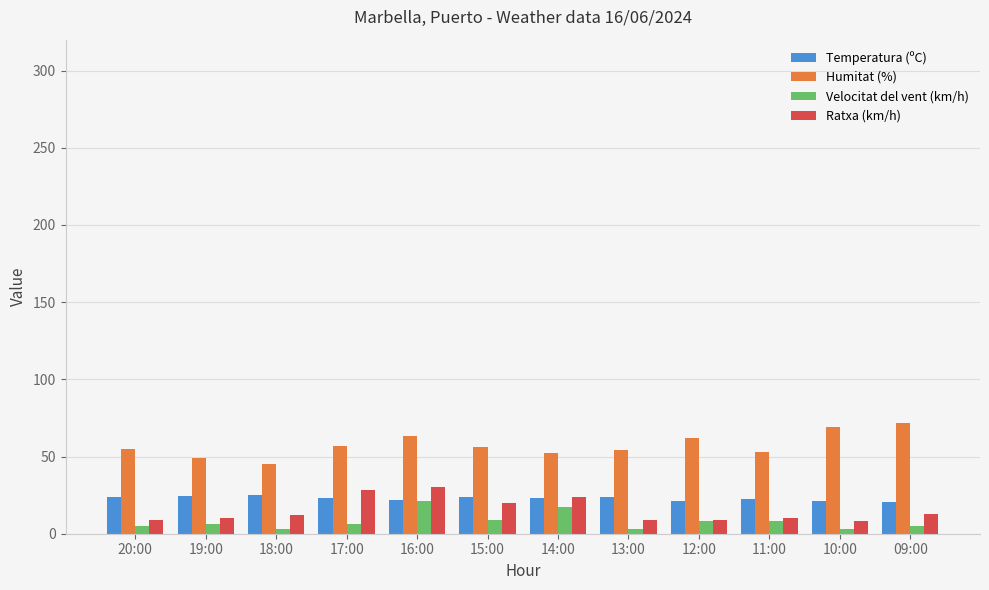

What is the difference between the Ratxa (km/h) values at 19:00 and 14:00?

14.0